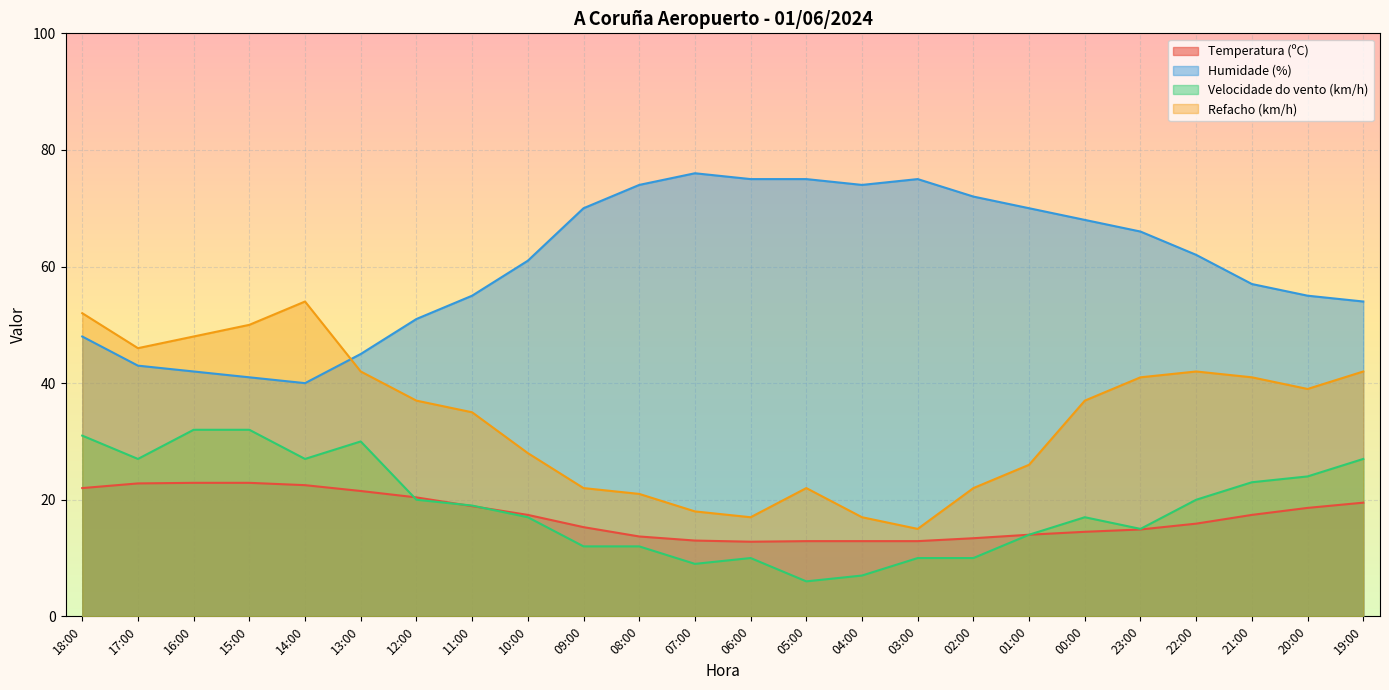

Where is Velocidade do vento (km/h) nearest to the value 19?

11:00